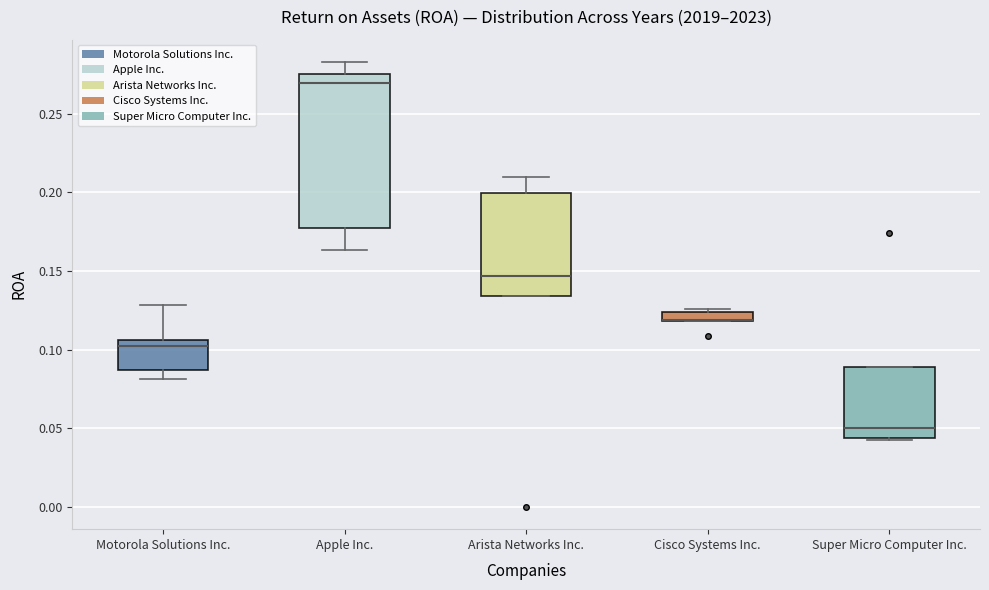

Comparing the boxes themselves (not the whiskers), which one is the tallest?

Apple Inc.